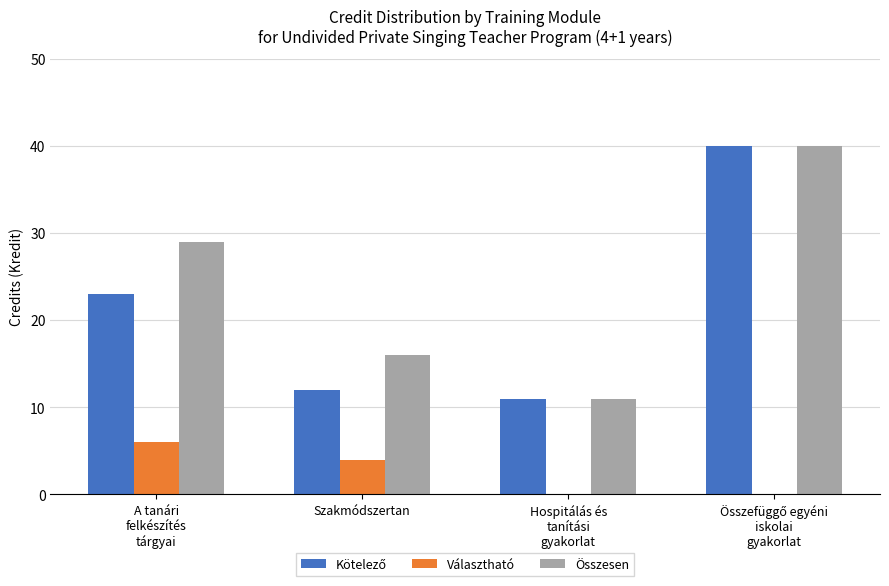

At which label is Választható closest to 3?

Szakmódszertan